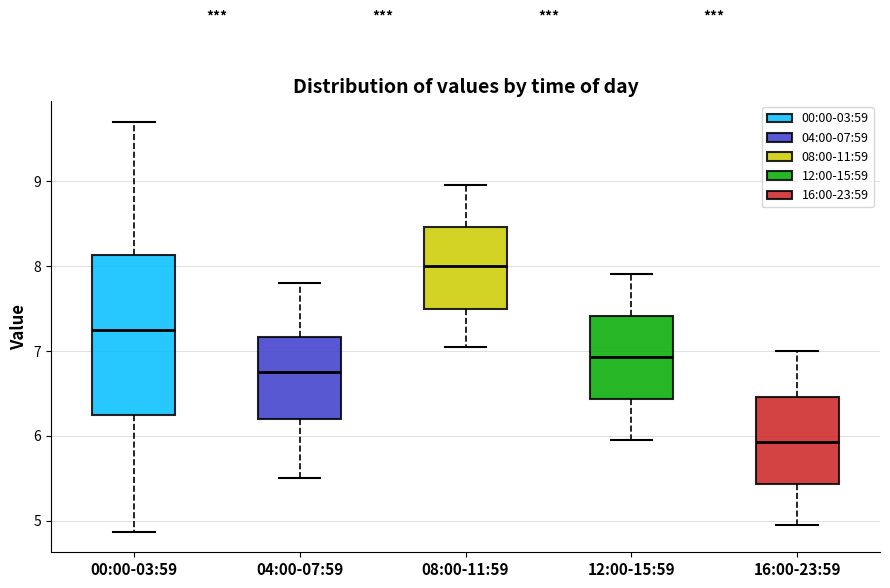

Which box is the tallest, from its lower edge to its upper edge?

00:00-03:59